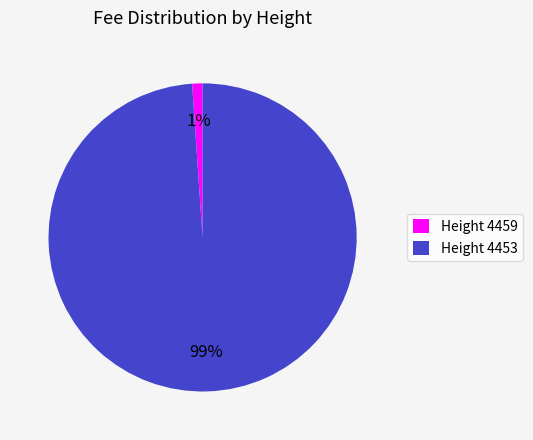

What is the largest slice in the pie chart?

Height 4453